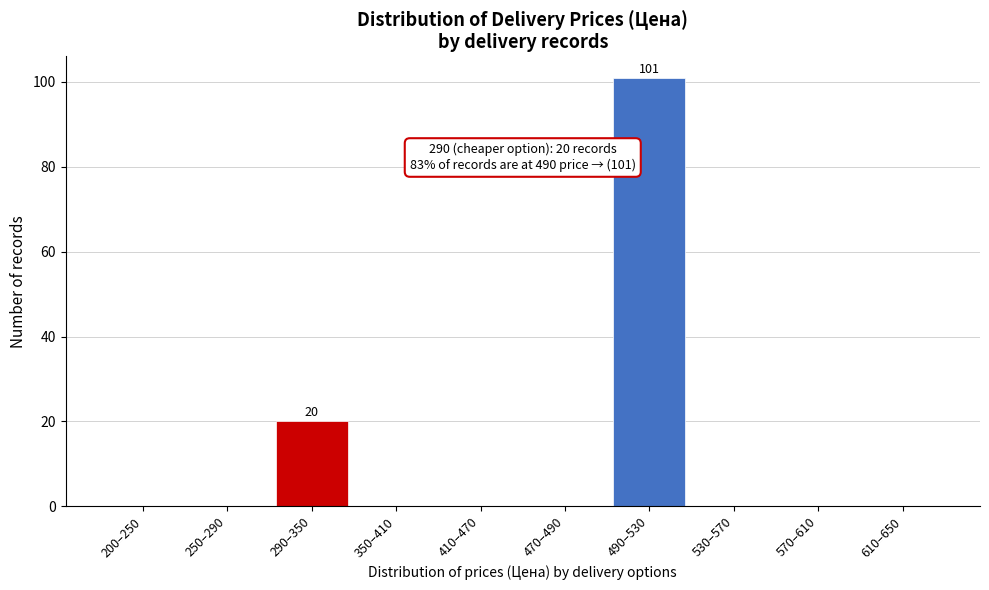

Reading left to right, list all the values displayed in this chart.

200–250=0	250–290=0	290–350=20	350–410=0	410–470=0	470–490=0	490–530=101	530–570=0	570–610=0	610–650=0